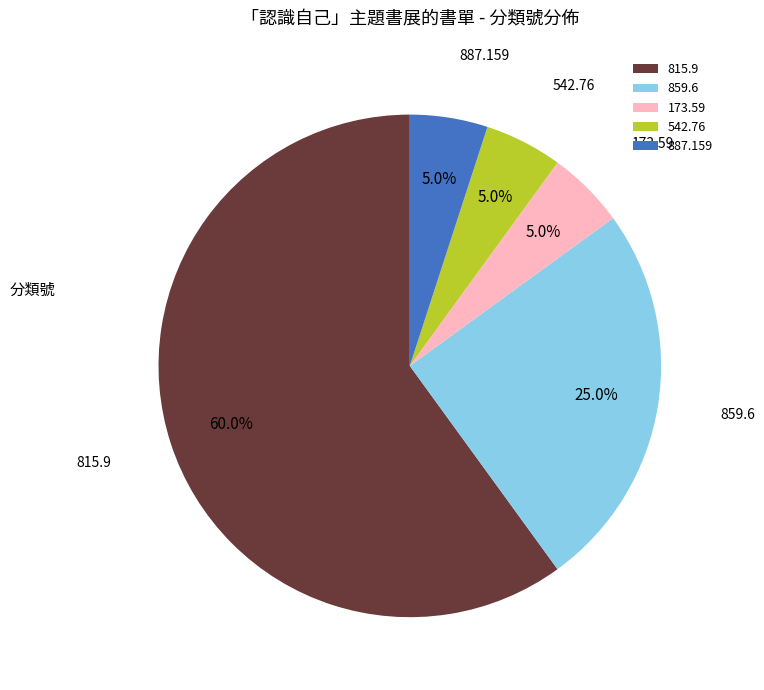

What is the ratio of the value at 173.59 to the value at 542.76?

1.0